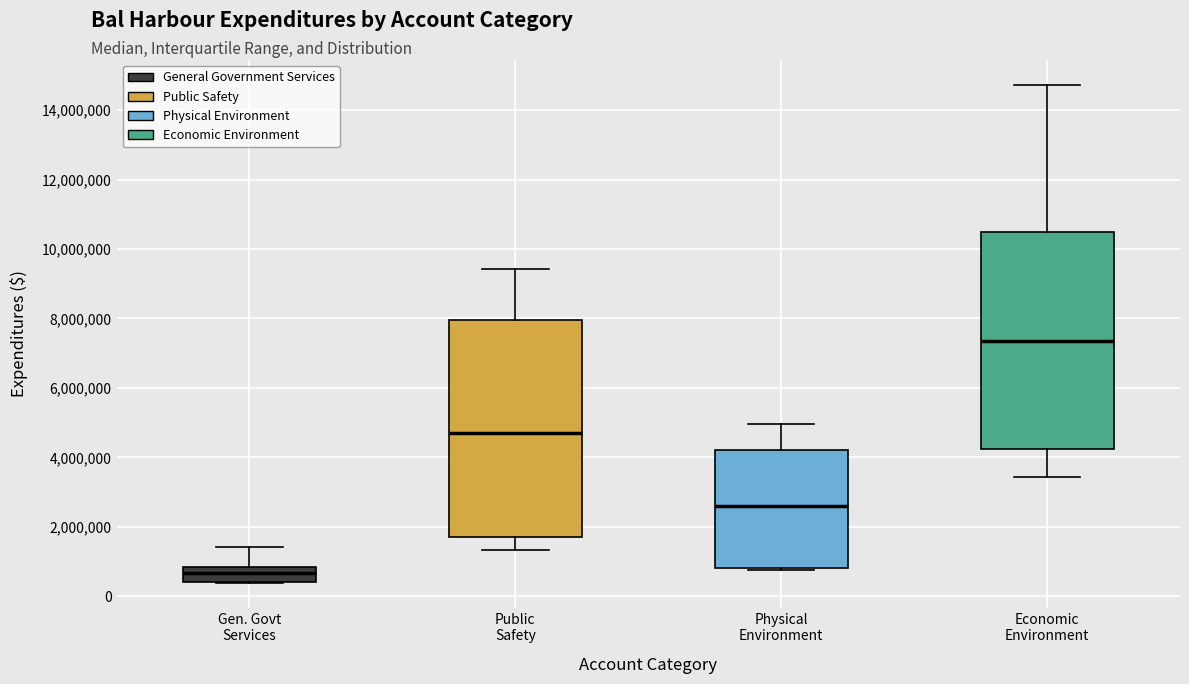

Reading left to right, transcribe this box plot: for each box, give where its median line is, the range the box spans, and where its two whiskers end, as read against the y-axis. The values are not printed on the chart, so give them approximately, as read against the axis.

Gen. Govt Services: median 600000, box 400000 to 800000, whiskers 400000 to 1400000
Public Safety: median 4800000, box 1600000 to 8000000, whiskers 1400000 to 9400000
Physical Environment: median 2600000, box 800000 to 4200000, whiskers 800000 to 5000000
Economic Environment: median 7400000, box 4200000 to 10400000, whiskers 3400000 to 14800000